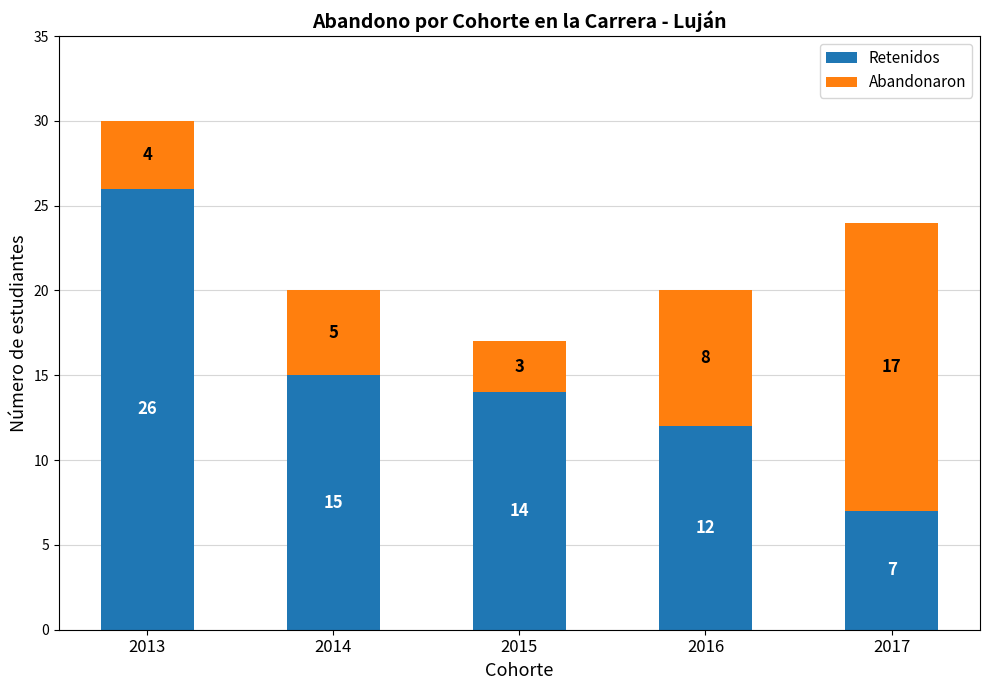

At which category is the sum across all series the highest?

2013